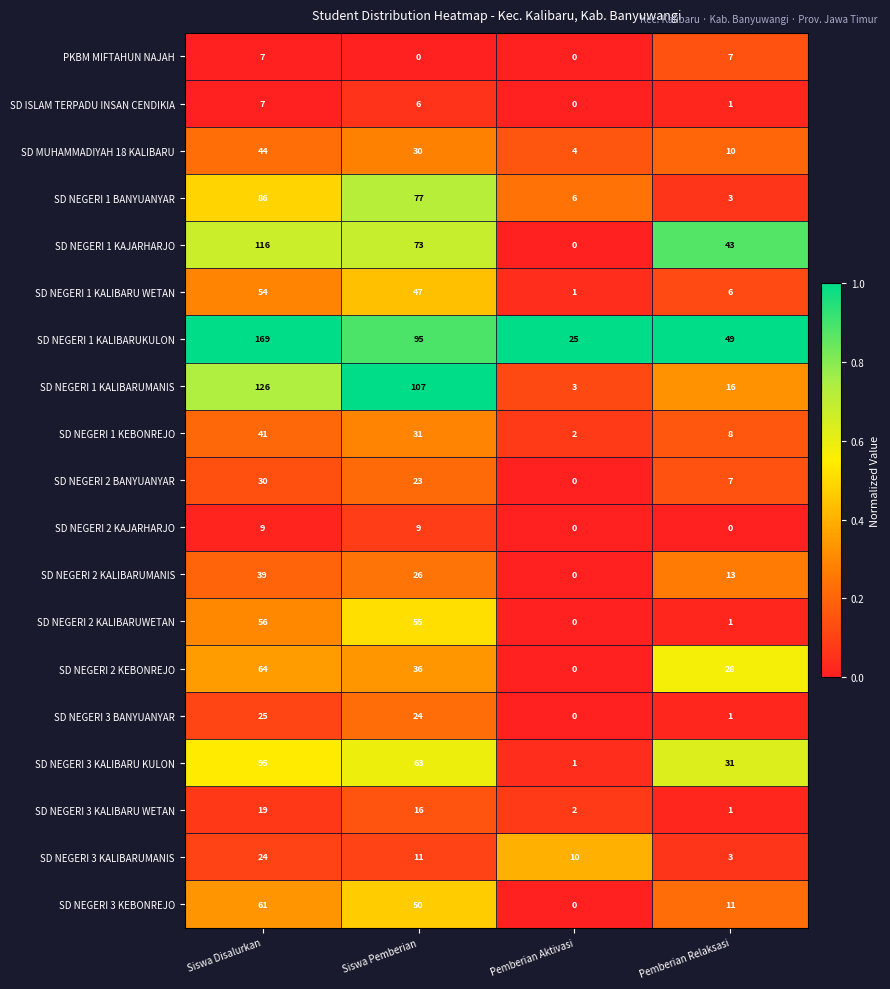

At which category is the sum across all series the highest?

Siswa Disalurkan